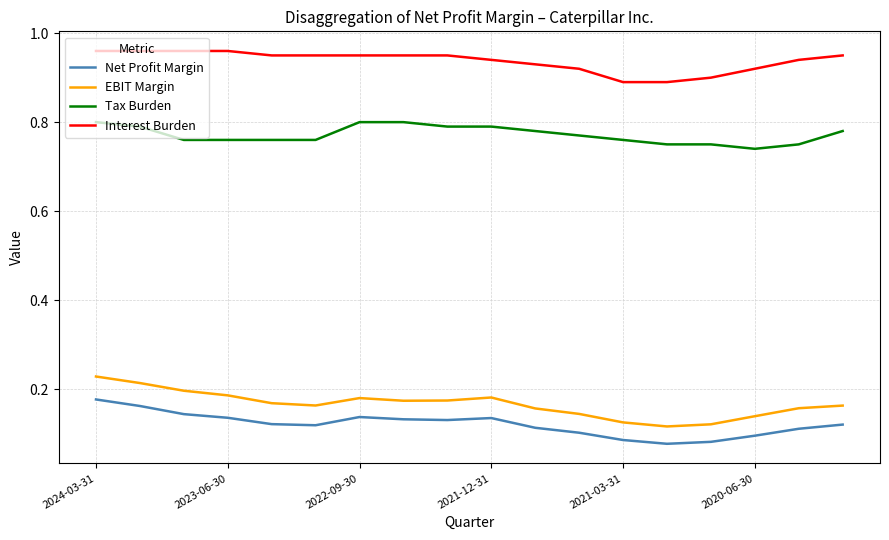

True or false: Tax Burden and EBIT Margin cross at least once.

False